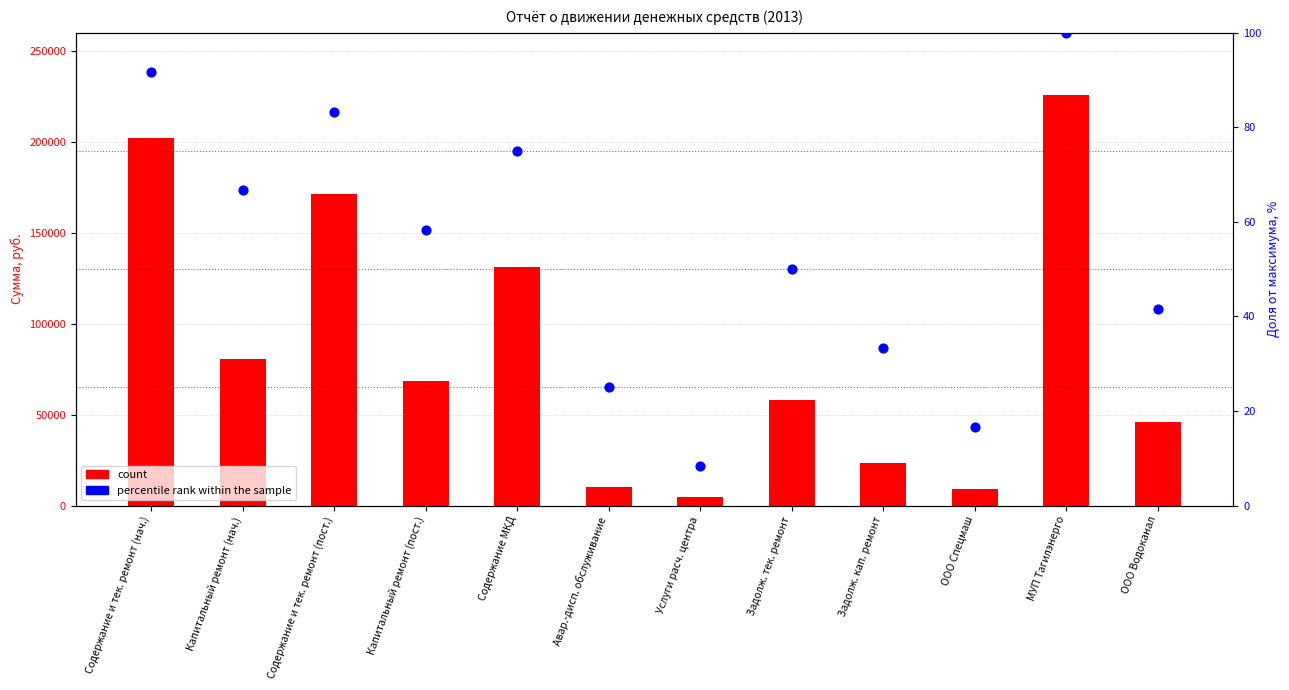

What are all the series names shown in the legend?

count, percentile rank within the sample